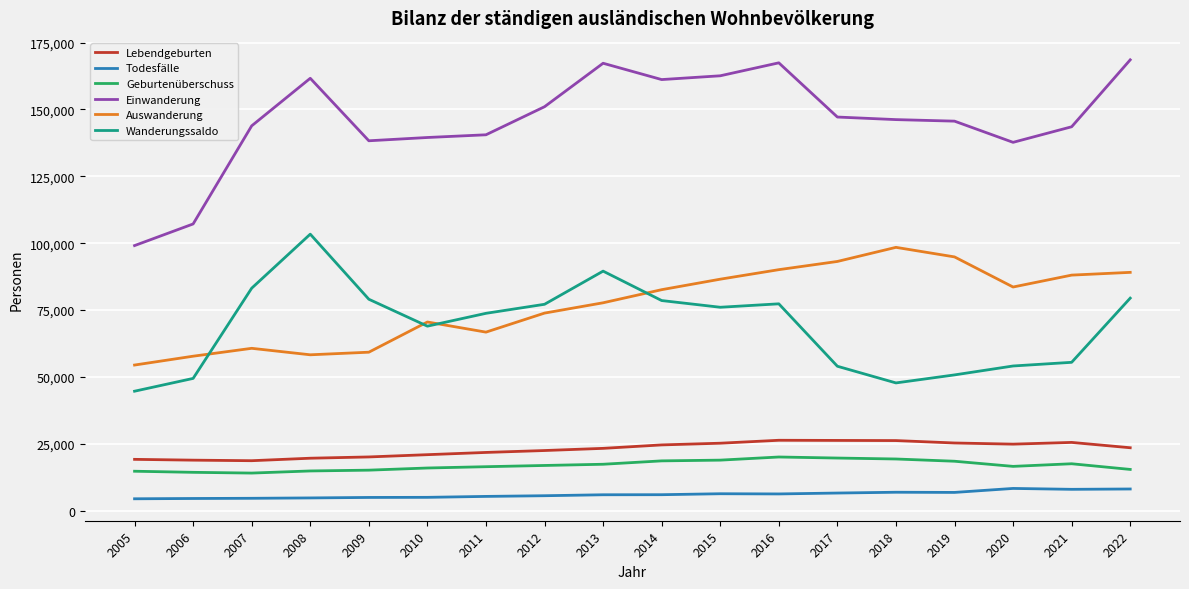

True or false: Wanderungssaldo and Einwanderung intersect in this chart.

False